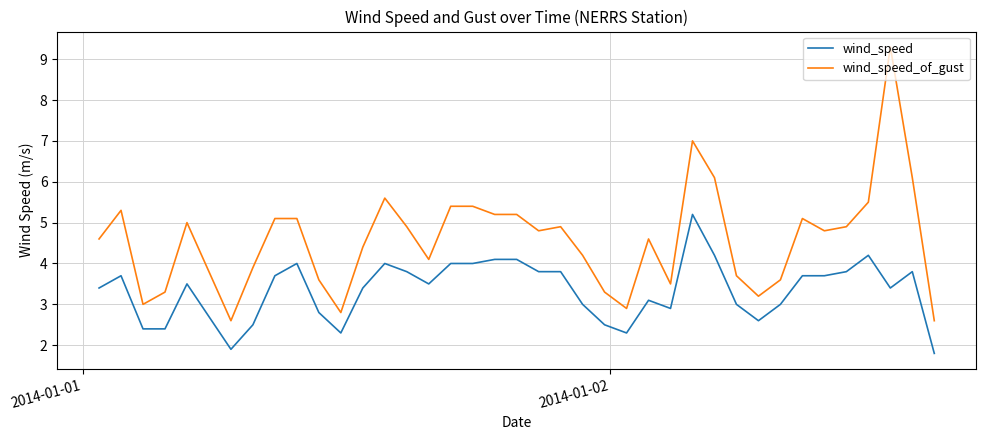

What are all the series names shown in the legend?

wind_speed, wind_speed_of_gust